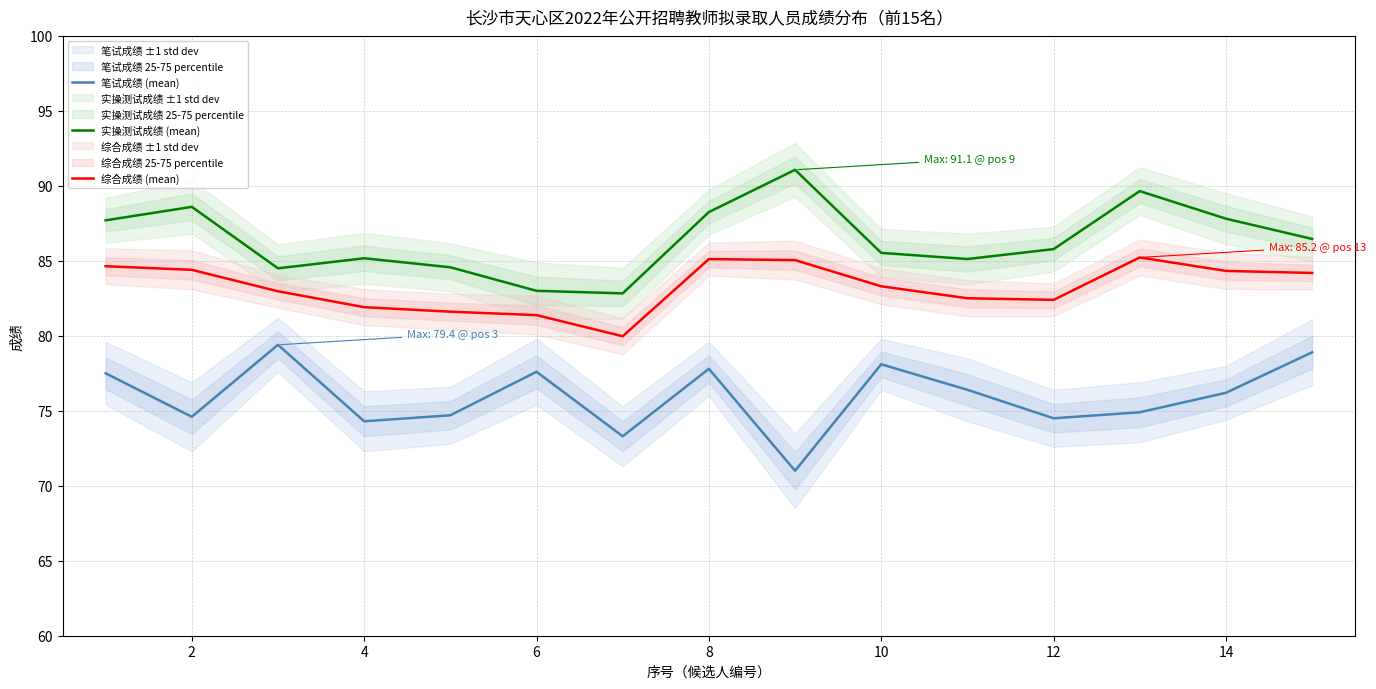

What is the minimum value shown in the chart?

71.0